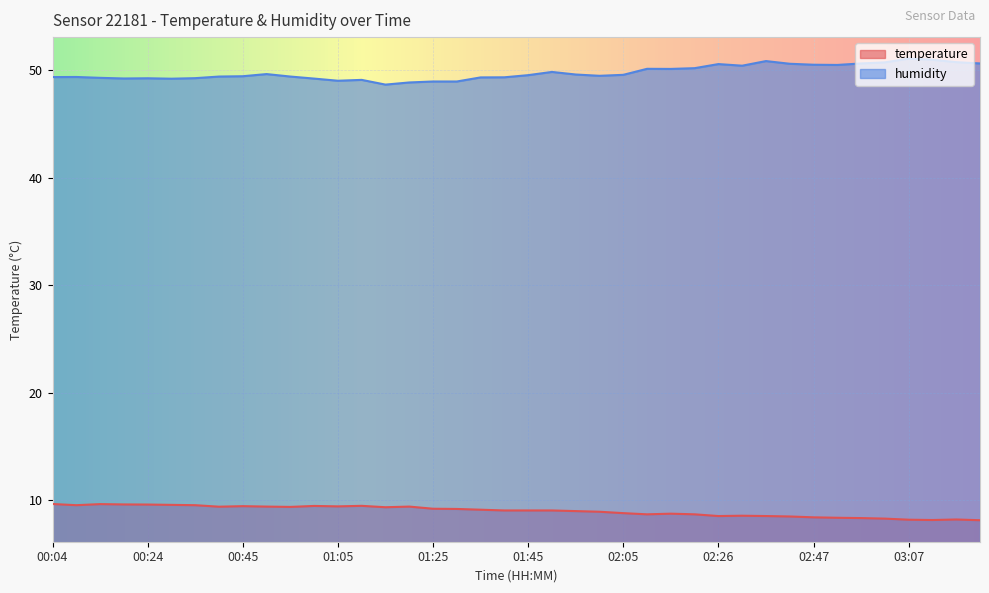

What is the average value of the temperature series?

9.0